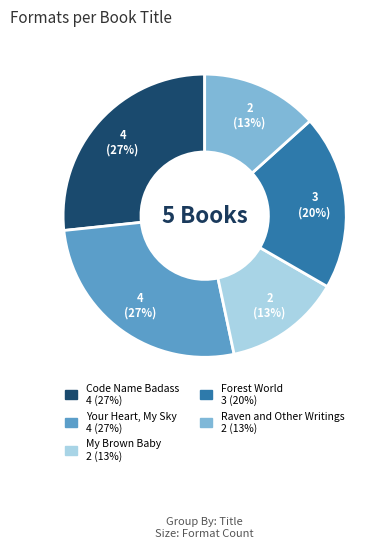

Do Forest World and Code Name Badass together represent more than half of the pie?

No